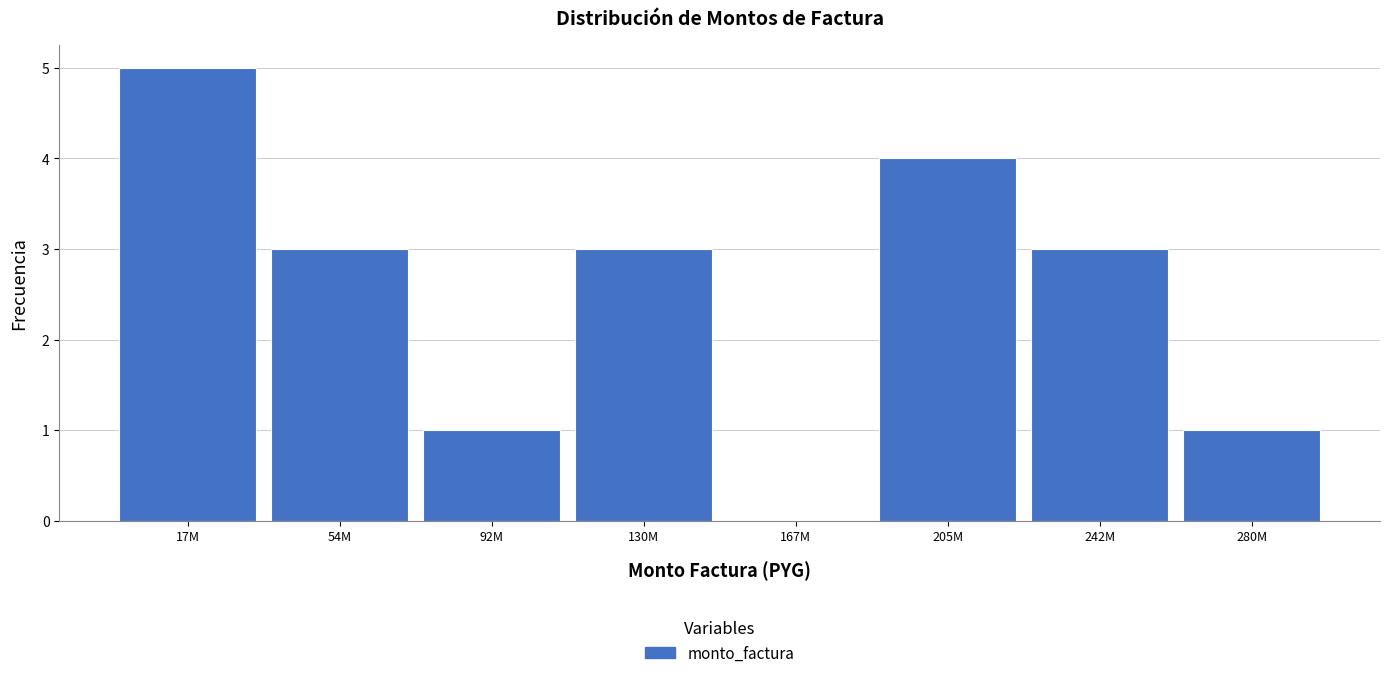

Reading left to right, extract all data points from this chart.

17M=5	54M=3	92M=1	130M=3	167M=0	205M=4	242M=3	280M=1